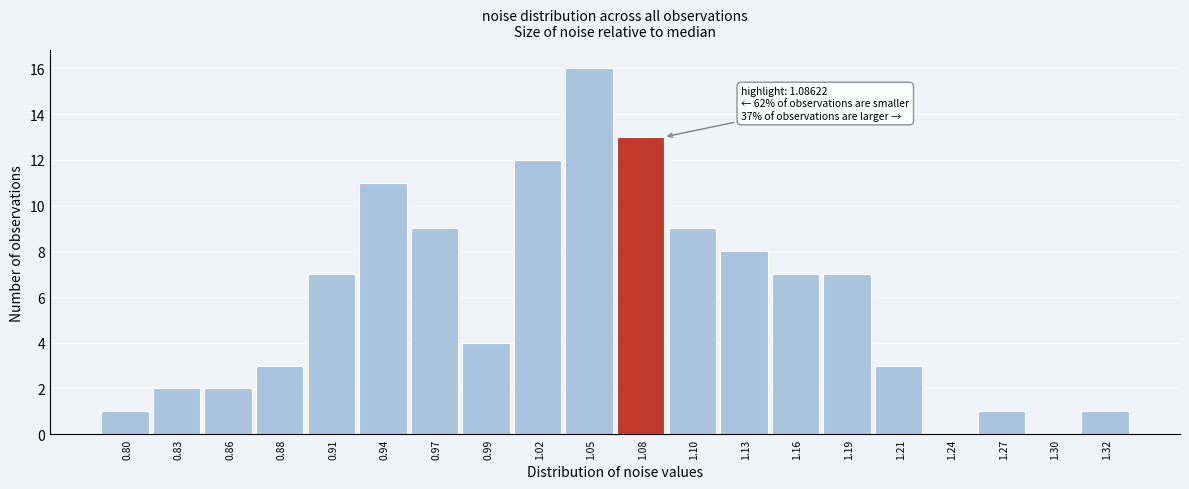

Reading left to right, list all the values displayed in this chart.

0.80=1	0.83=2	0.86=2	0.88=3	0.91=7	0.94=11	0.97=9	0.99=4	1.02=12	1.05=16	1.08=13	1.10=9	1.13=8	1.16=7	1.19=7	1.21=3	1.24=0	1.27=1	1.30=0	1.32=1